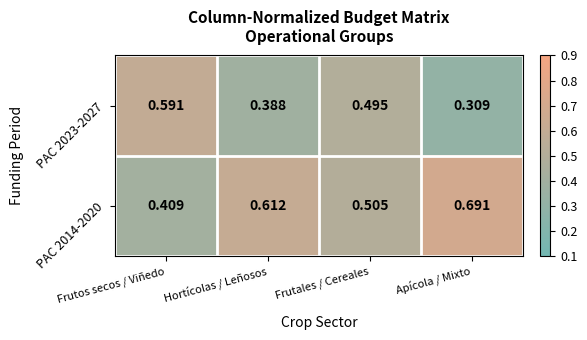

Which category has the highest value in the PAC 2014-2020 series?

Apícola / Mixto